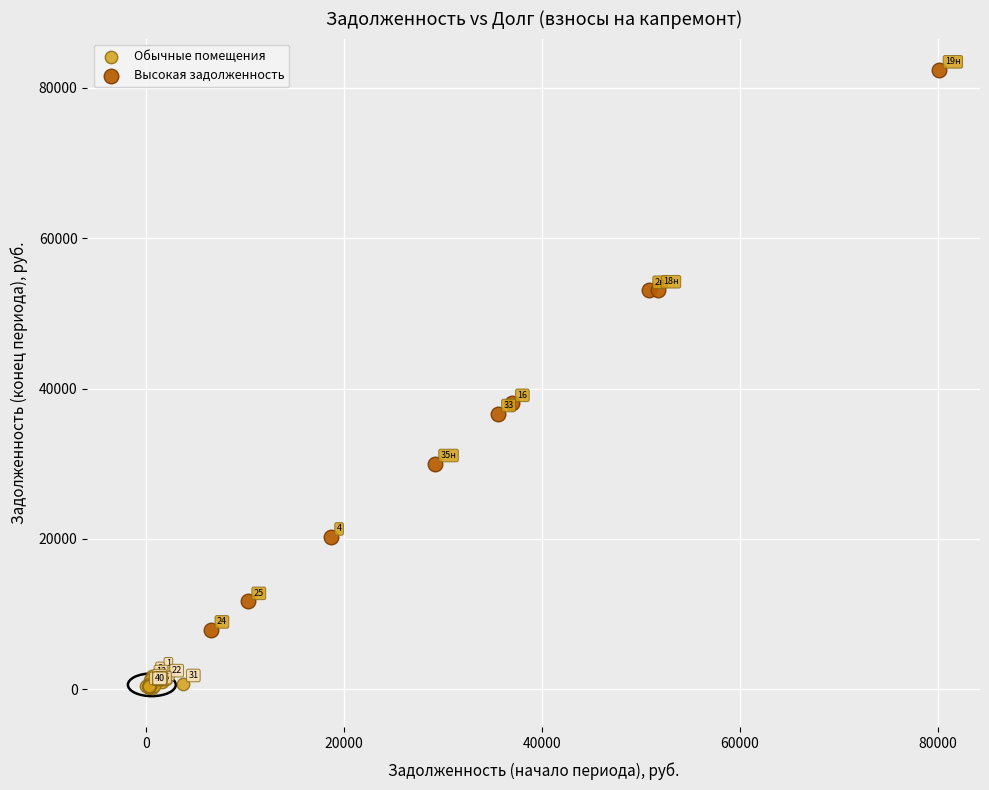

Which series reaches the minimum Y coordinate?

Обычные помещения